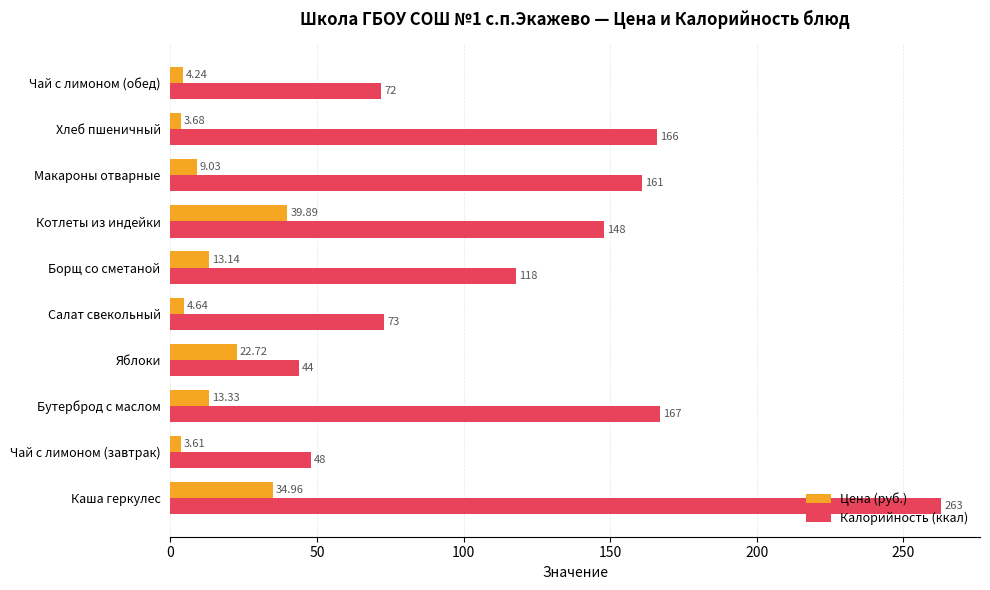

At how many categories does at least one series exceed 98?

6